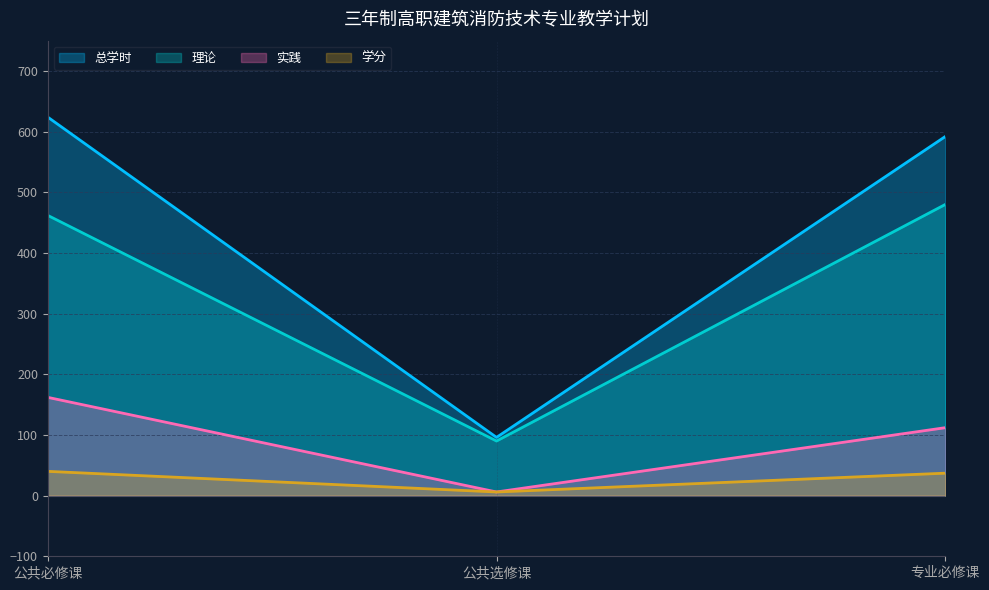

Which series has the largest total across all categories?

总学时